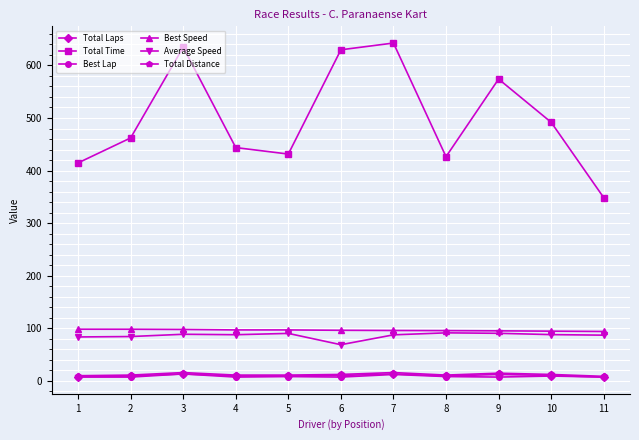

The Total Time series shows 291.7 at 2. True or false?

False